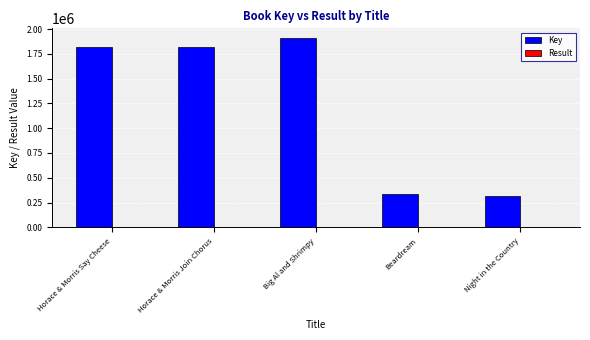

At which category does the chart reach its peak across all series?

Big Al and Shrimpy